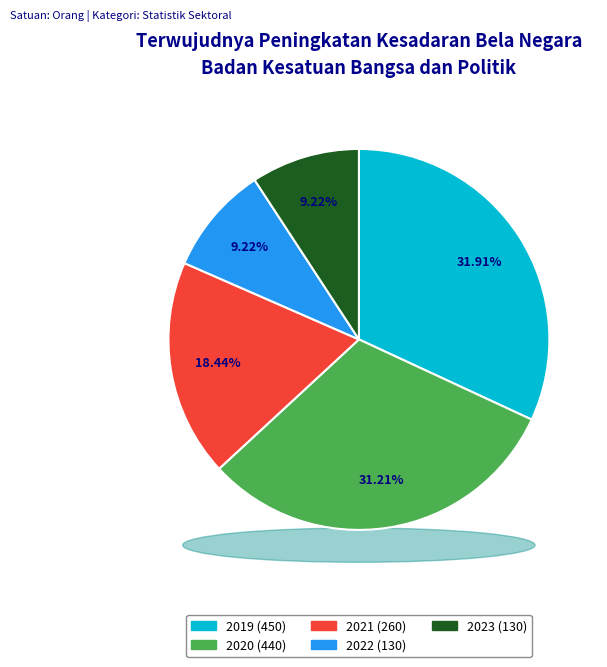

What portion of the pie excludes 2023?

90.8%